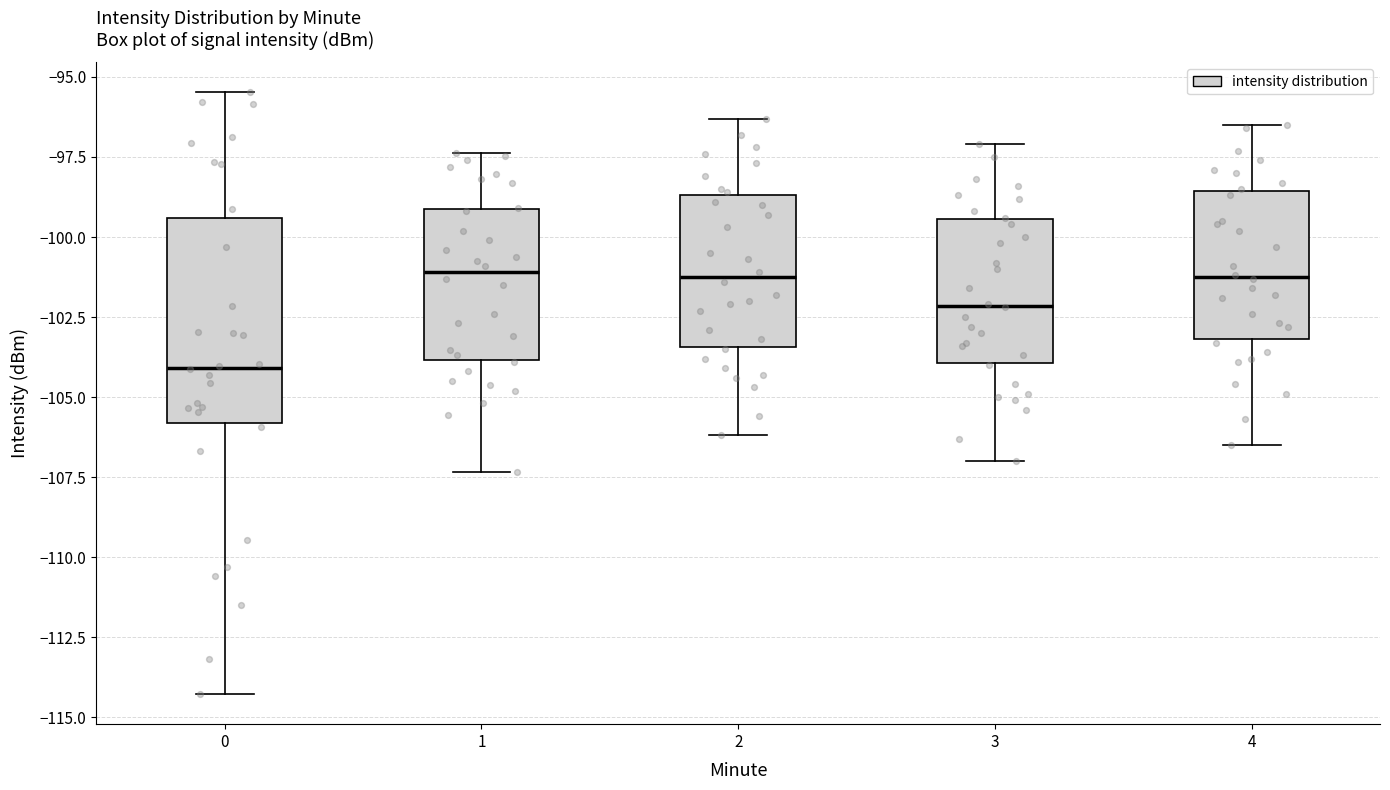

Which box is the tallest, from its lower edge to its upper edge?

0